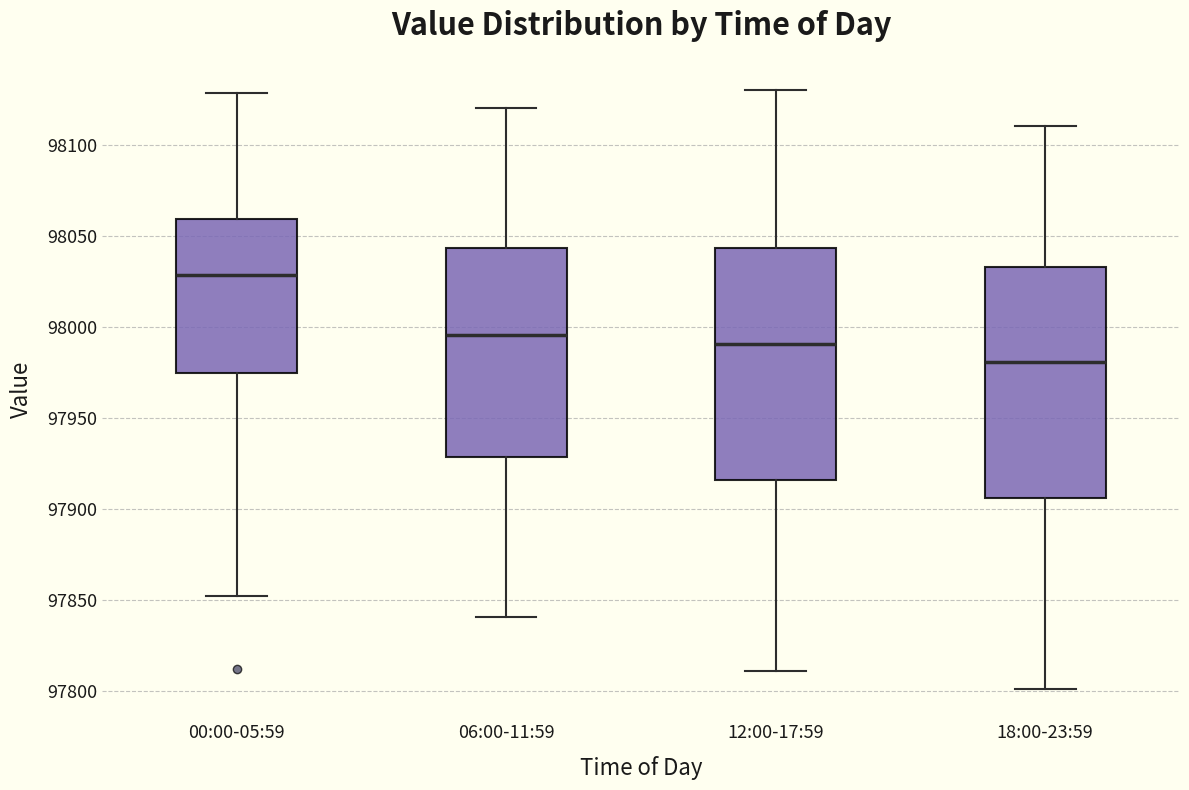

Where does the upper whisker of the box for 18:00-23:59 end on the y-axis? The values are not printed on the chart, so give them approximately, as read against the axis.

98110